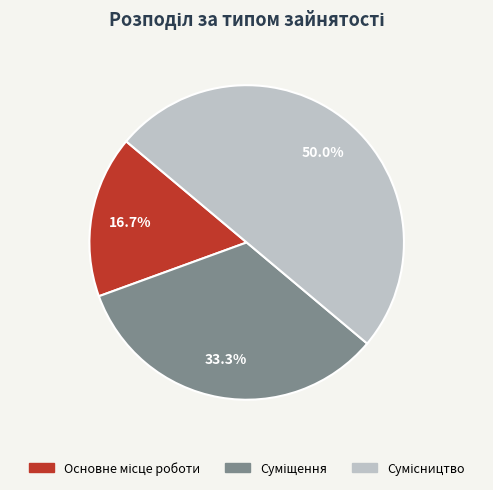

How many segments does this pie chart have?

3